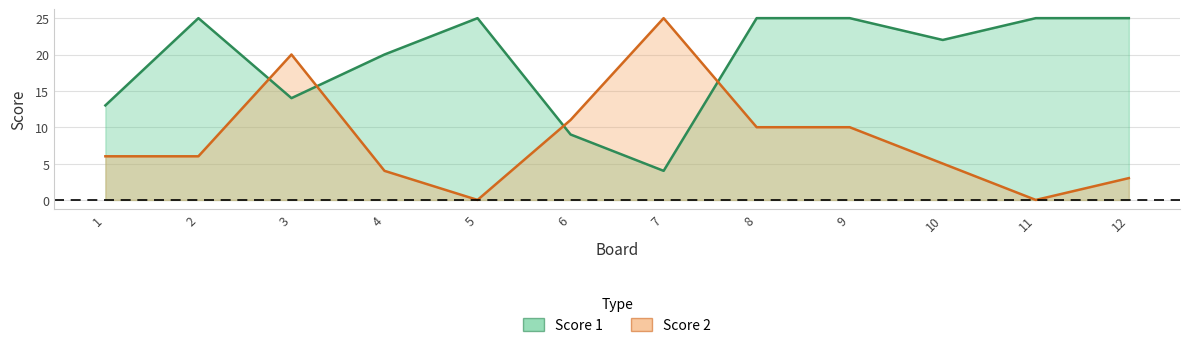

True or false: Score 2 and Score 1 cross at least once.

True